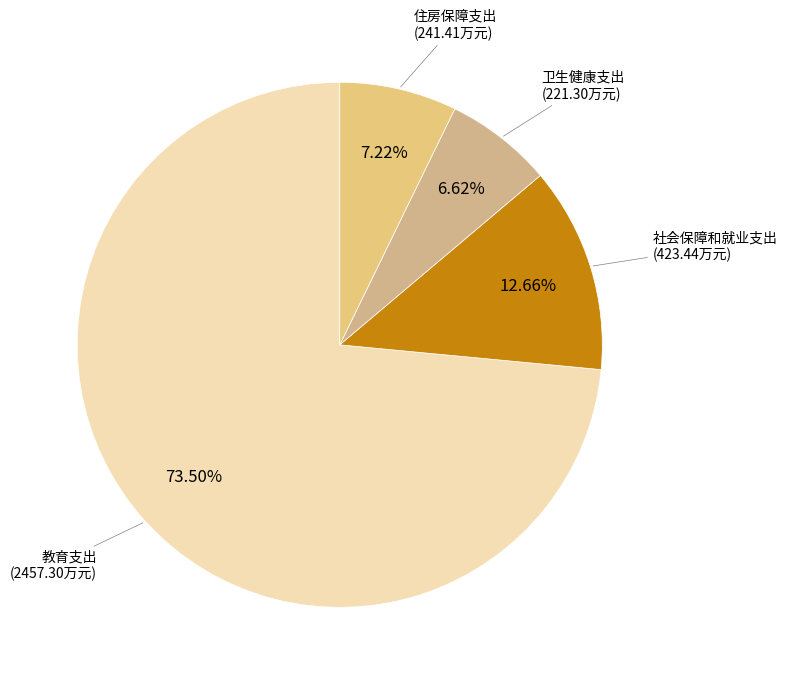

What is the ratio of the value at 教育支出 to the value at 住房保障支出?

10.2